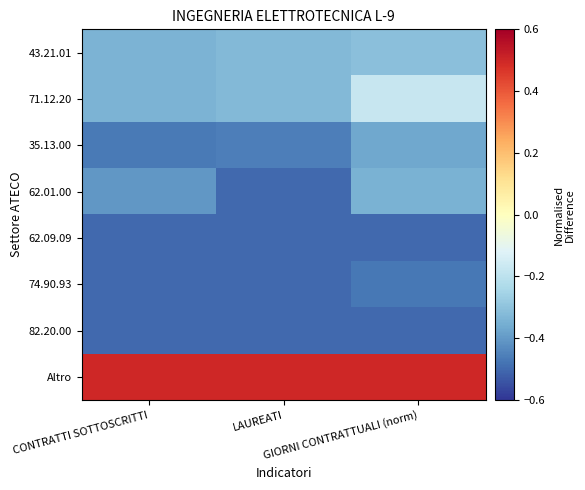

At how many categories does at least one series exceed 0?

3